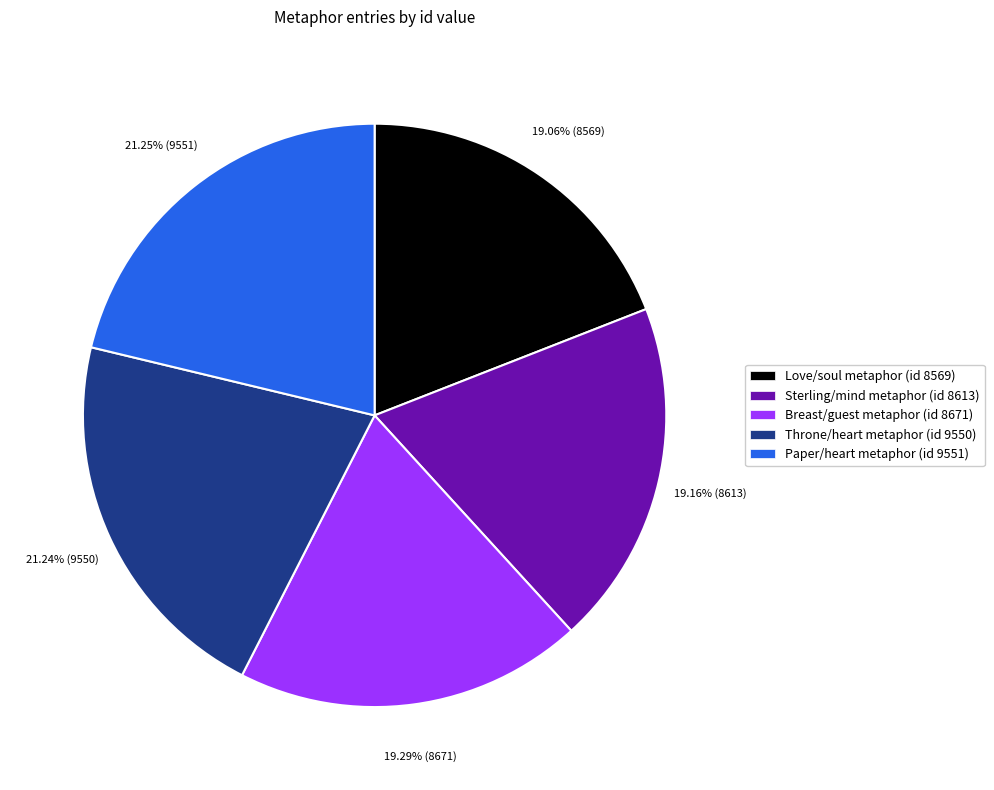

Does Paper/heart metaphor (id 9551) represent more than half of the total?

No